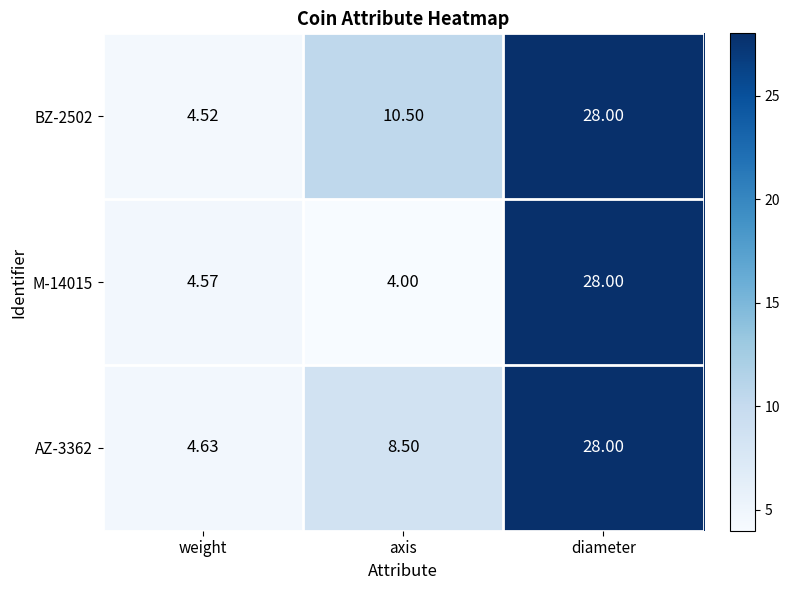

At which category is the sum across all series the highest?

diameter